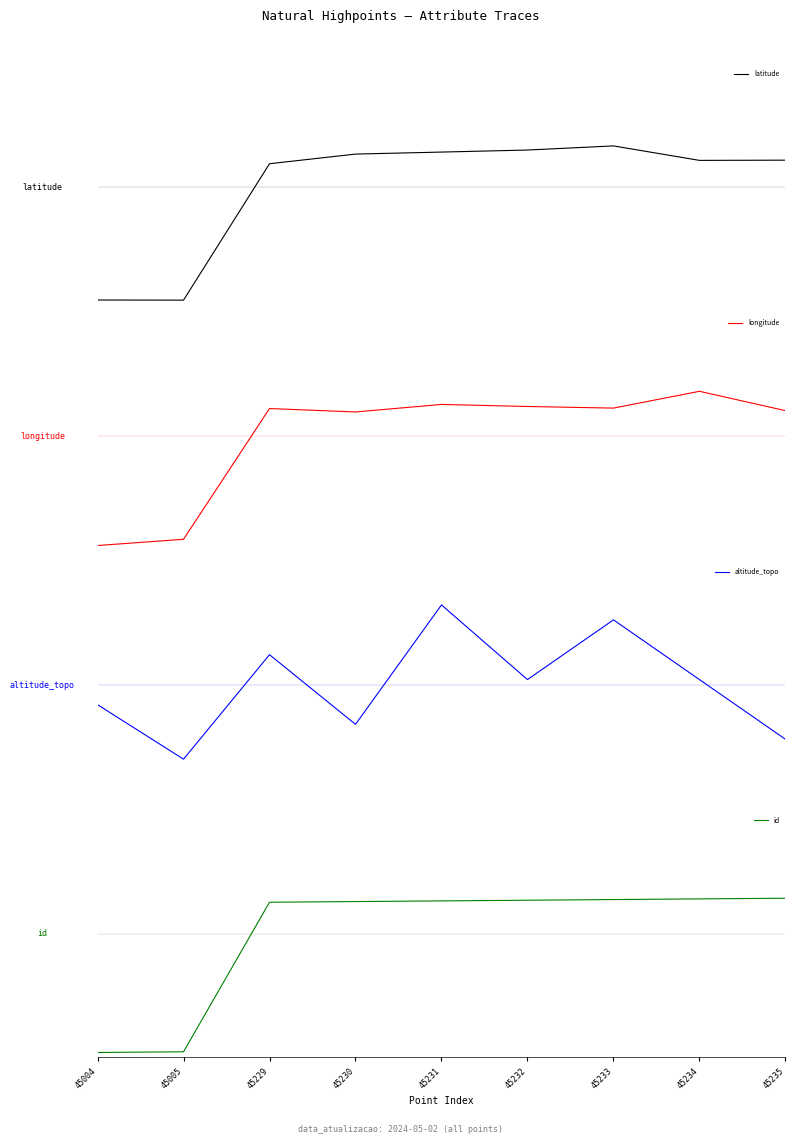

How many interior local valleys does the longitude series have?

2